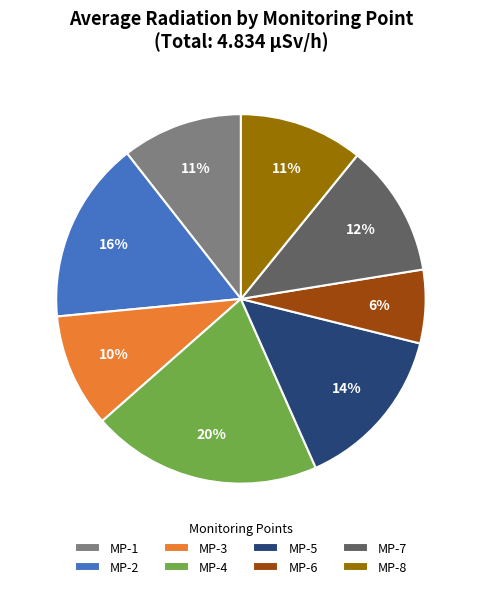

To the nearest percent, what portion does MP-7 represent?

12%